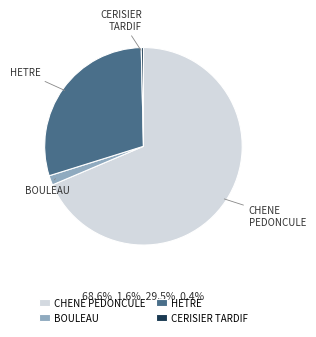

What is the largest slice in the pie chart?

CHENE PEDONCULE